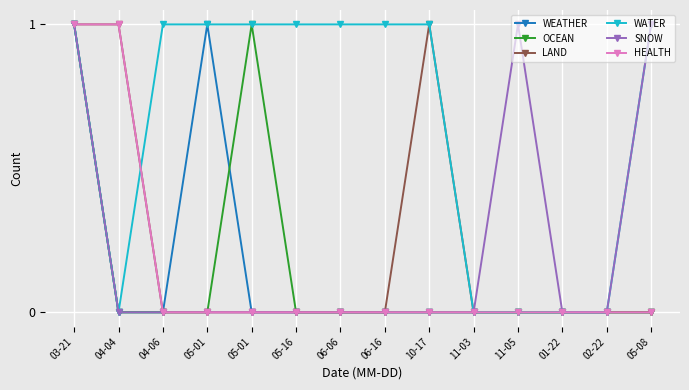

Reading left to right, what are all the values shown in this chart?

WEATHER: 1	0	0	1	0	0	0	0	0	0	0	0	0	0
OCEAN: 1	0	0	0	1	0	0	0	0	0	0	0	0	0
LAND: 1	1	0	0	0	0	0	0	1	0	0	0	0	0
WATER: 1	0	1	1	1	1	1	1	1	0	0	0	0	1
SNOW: 1	0	0	0	0	0	0	0	0	0	1	0	0	1
HEALTH: 1	1	0	0	0	0	0	0	0	0	0	0	0	0